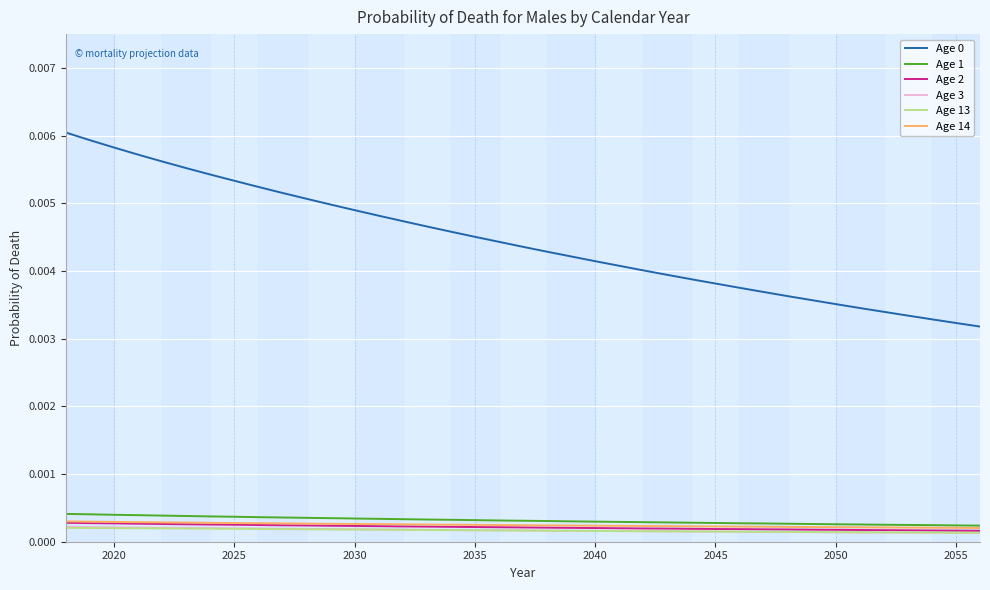

True or false: Age 14 and Age 2 intersect in this chart.

False